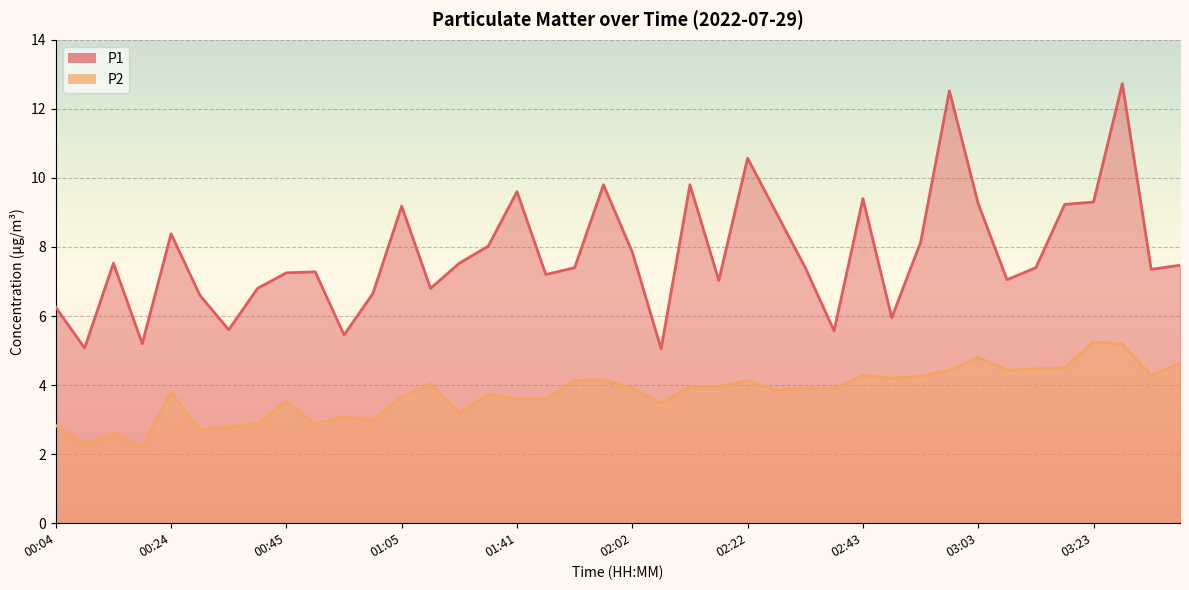

What is the value of the P1 point at the 5th from the left?

8.4